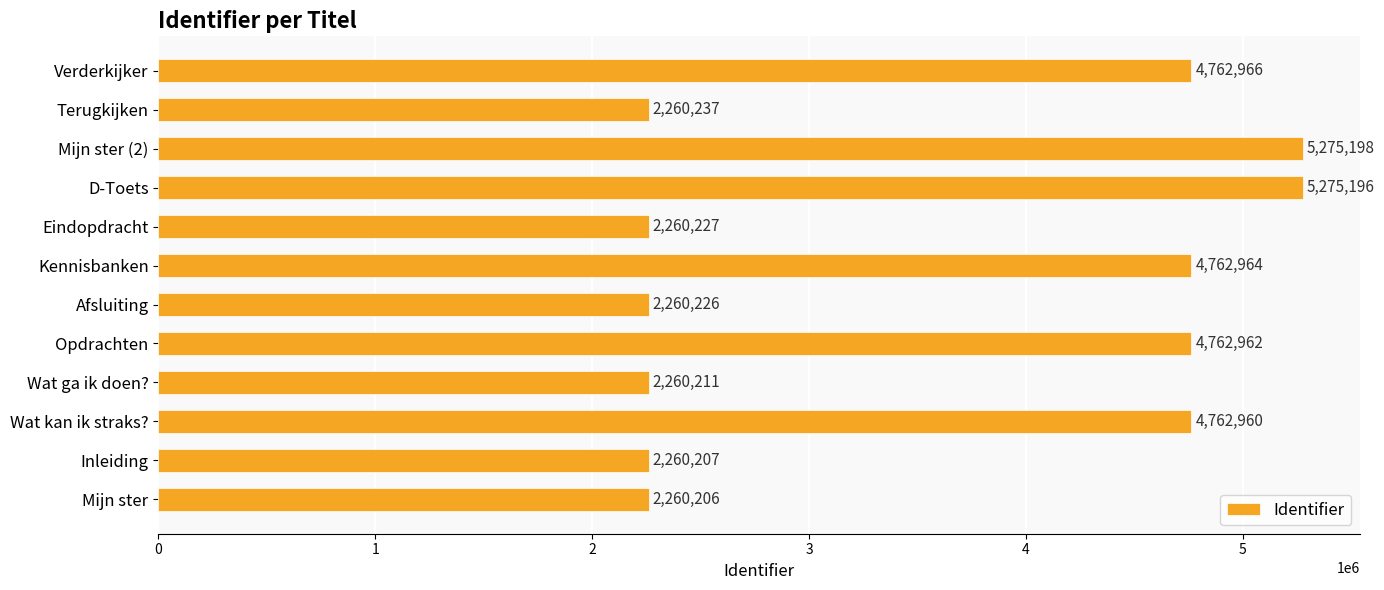

Reading top to bottom, list all the values displayed in this chart.

4762966	2260237	5275198	5275196	2260227	4762964	2260226	4762962	2260211	4762960	2260207	2260206